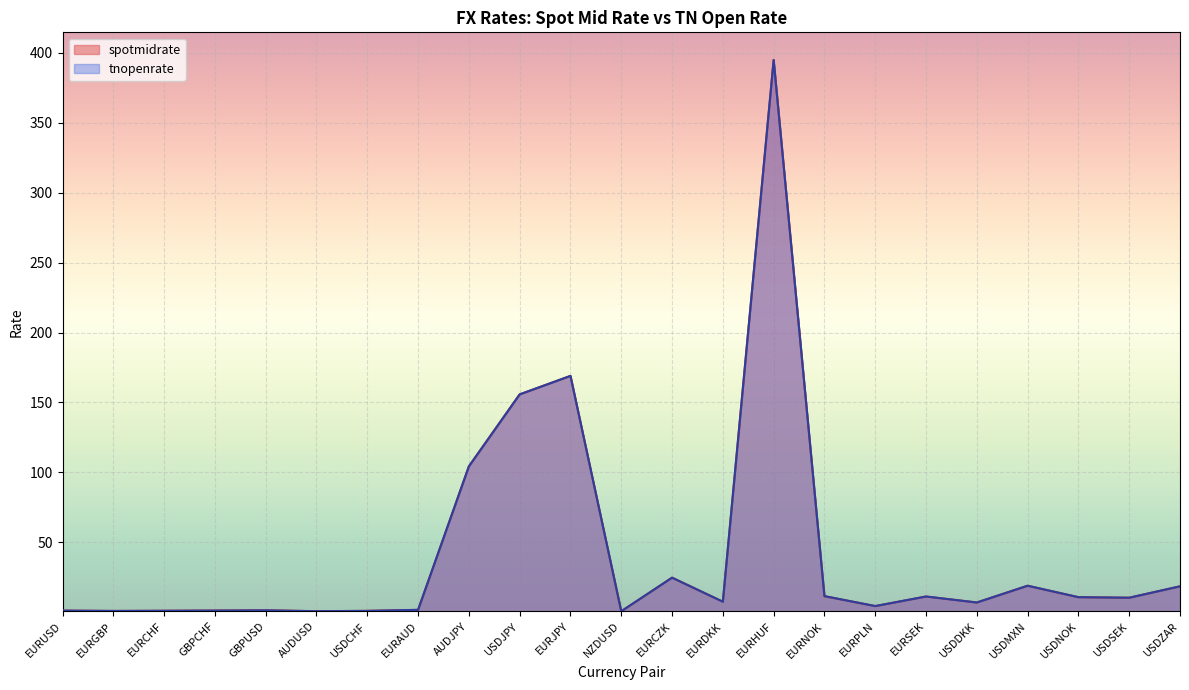

Reading right to left, list all the values displayed in this chart.

spotmidrate: 18.5	10.3	10.7	18.9	6.9	11.2	4.3	11.4	395.0	7.5	24.7	0.6	169.0	155.8	104.3	1.6	0.9	0.7	1.3	1.1	1.0	0.8	1.1
tnopenrate: 18.5	10.3	10.7	18.9	6.9	11.2	4.3	11.5	395.0	7.5	24.7	0.6	169.0	155.8	104.3	1.6	0.9	0.7	1.3	1.1	1.0	0.8	1.1